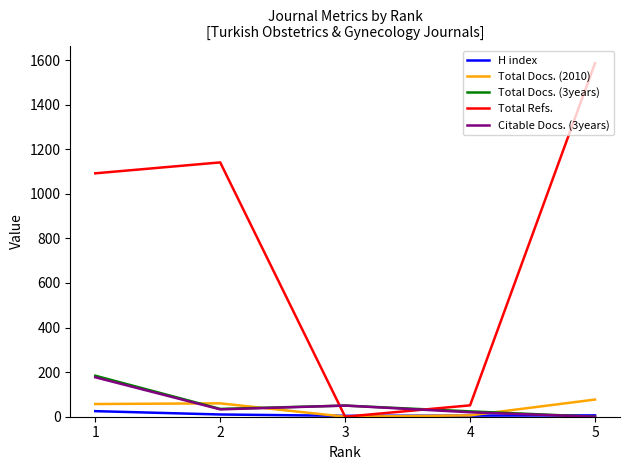

Which series changed the most between 1 and 3?

Total Refs.